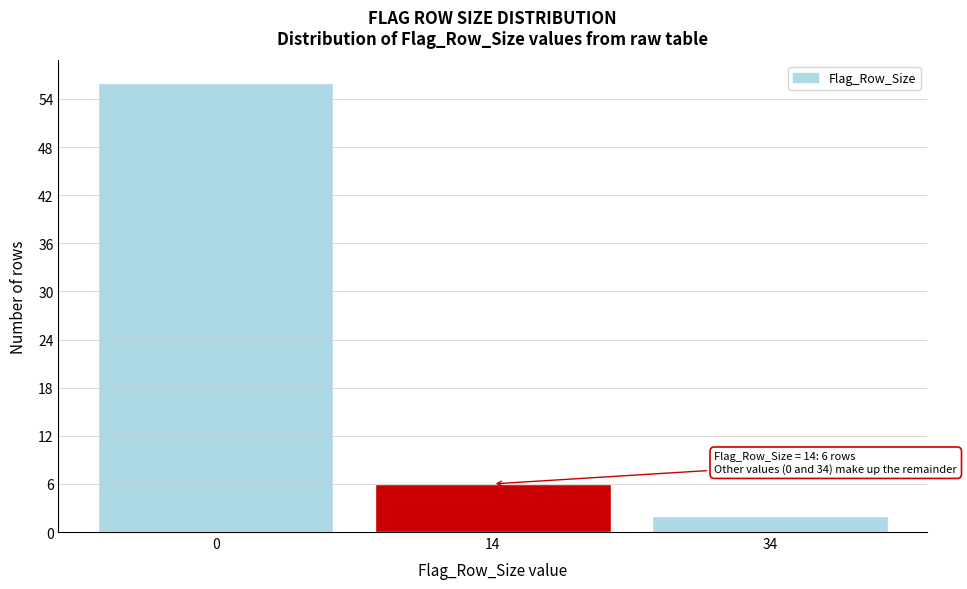

Reading left to right, list all the values displayed in this chart.

56	6	2